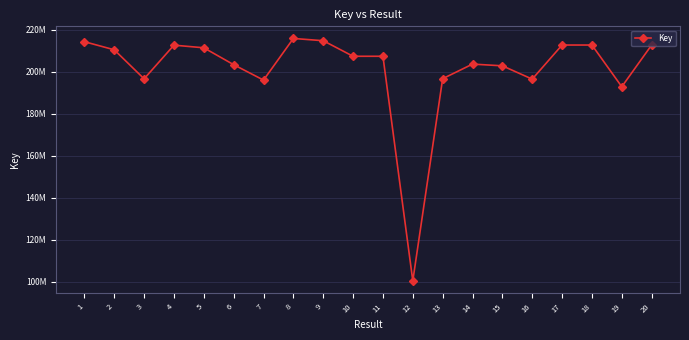

Is this an area chart (filled region under the line)?

No